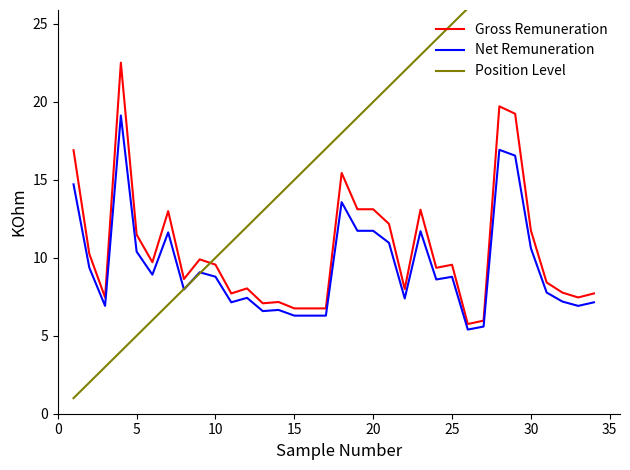

What is the smallest value displayed?

1.0